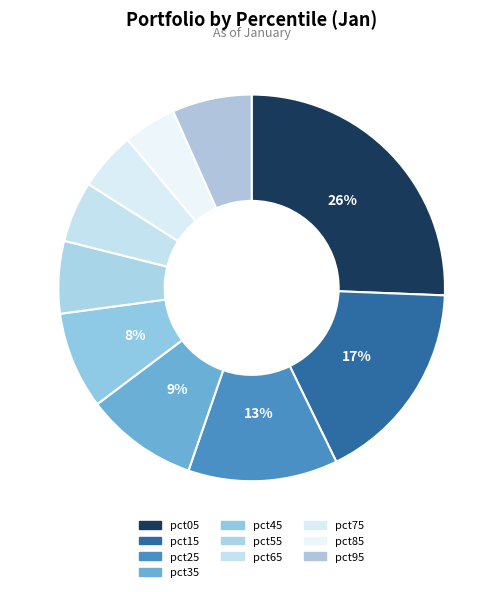

To the nearest percent, what portion does pct45 represent?

8%